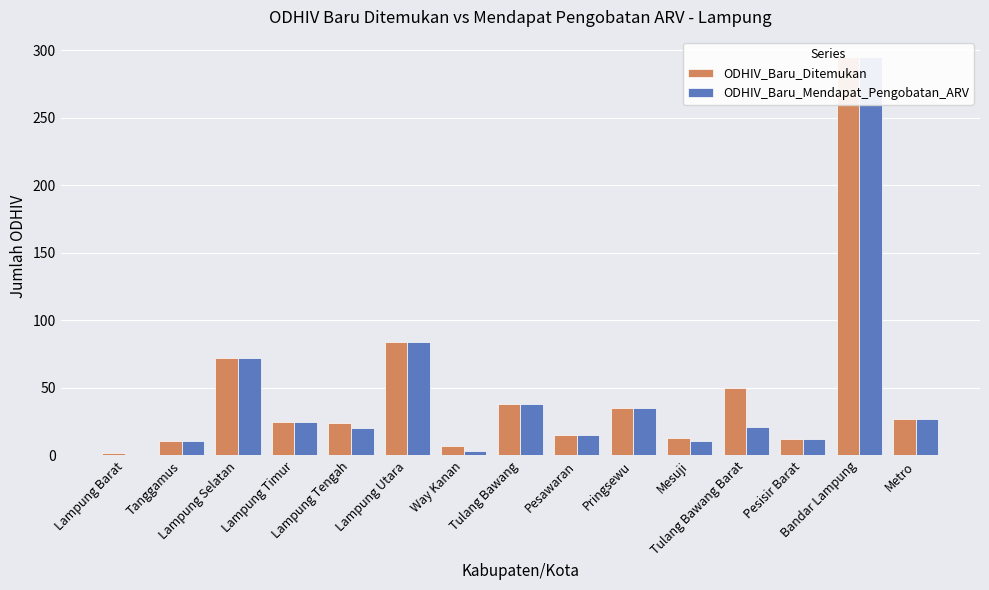

Reading left to right, transcribe all the data shown in this chart.

ODHIV_Baru_Ditemukan: 2	11	72	25	24	84	7	38	15	35	13	50	12	295	27
ODHIV_Baru_Mendapat_Pengobatan_ARV: 0	11	72	25	20	84	3	38	15	35	11	21	12	295	27